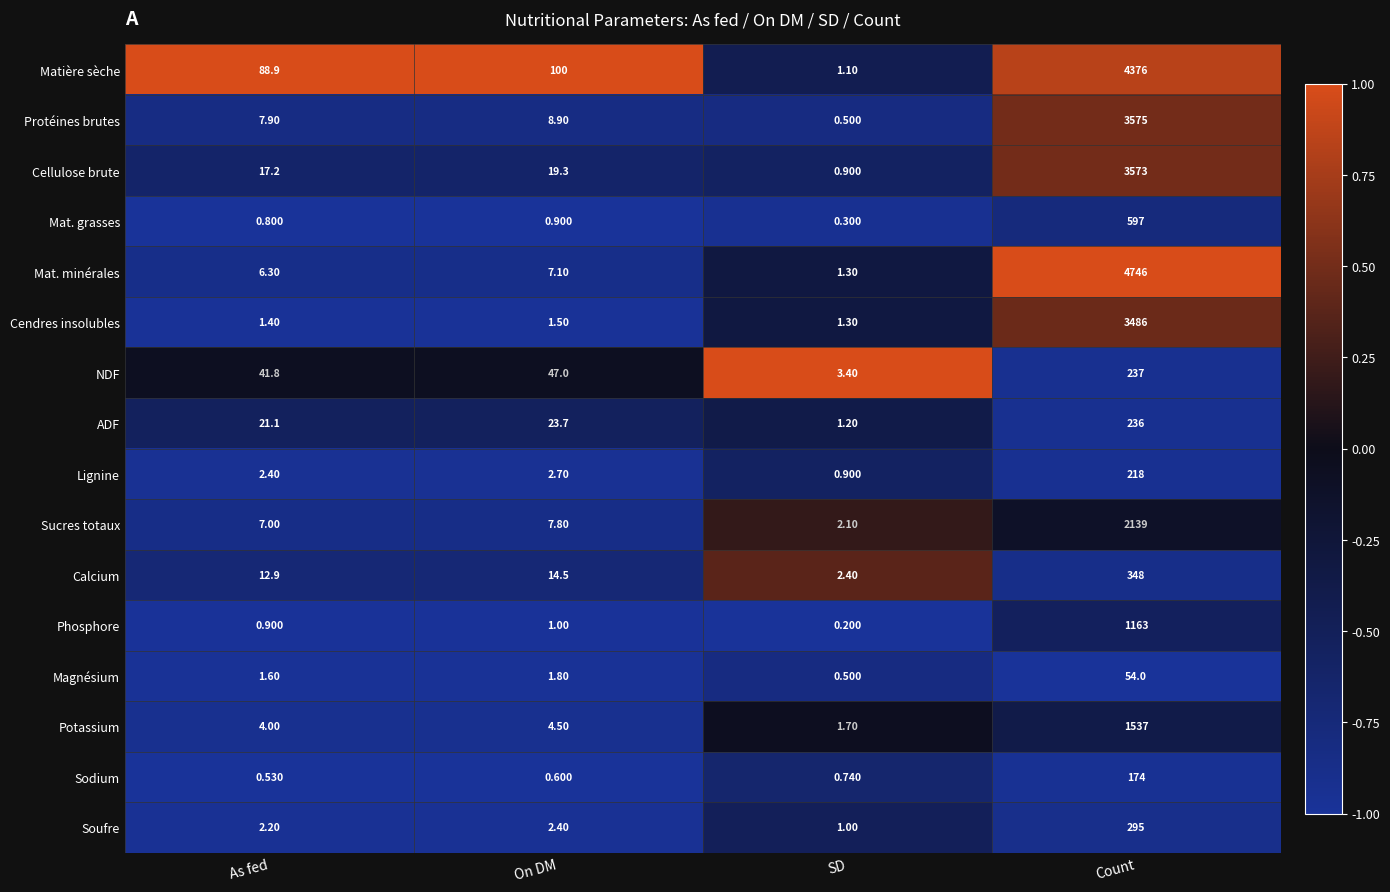

At which category is the sum across all series the highest?

Count